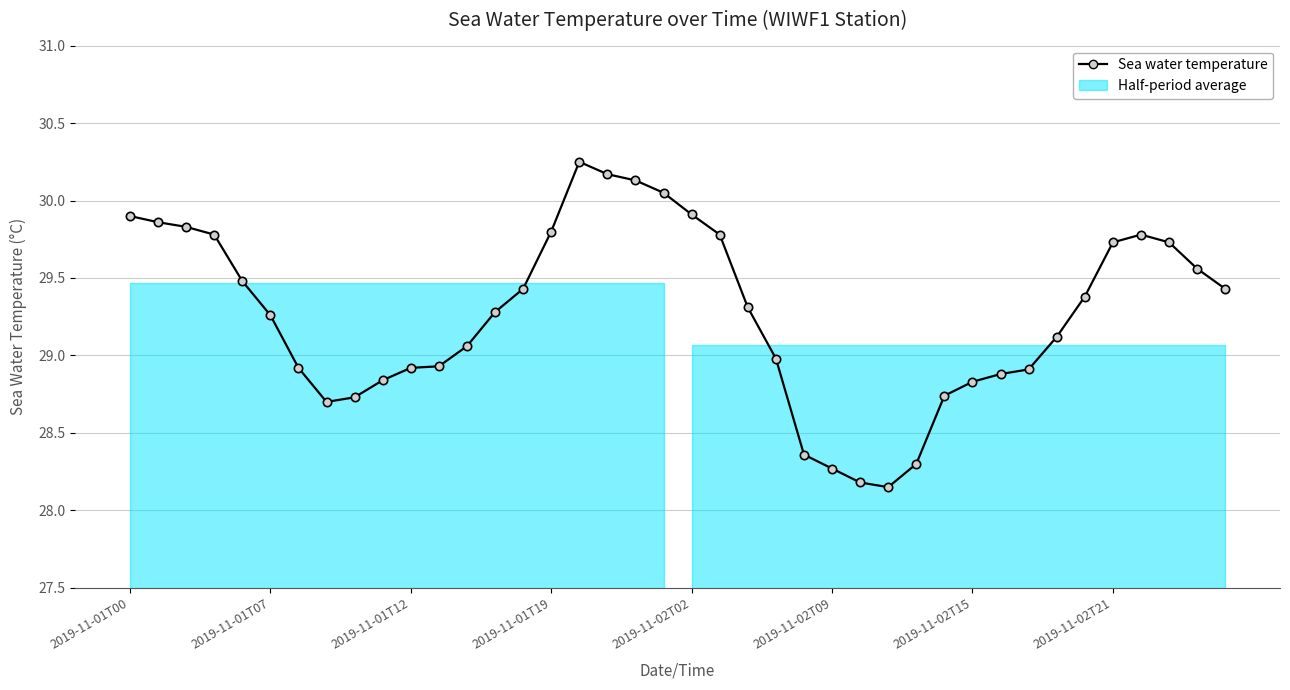

What is the change in value from 18 to 35?

-0.4